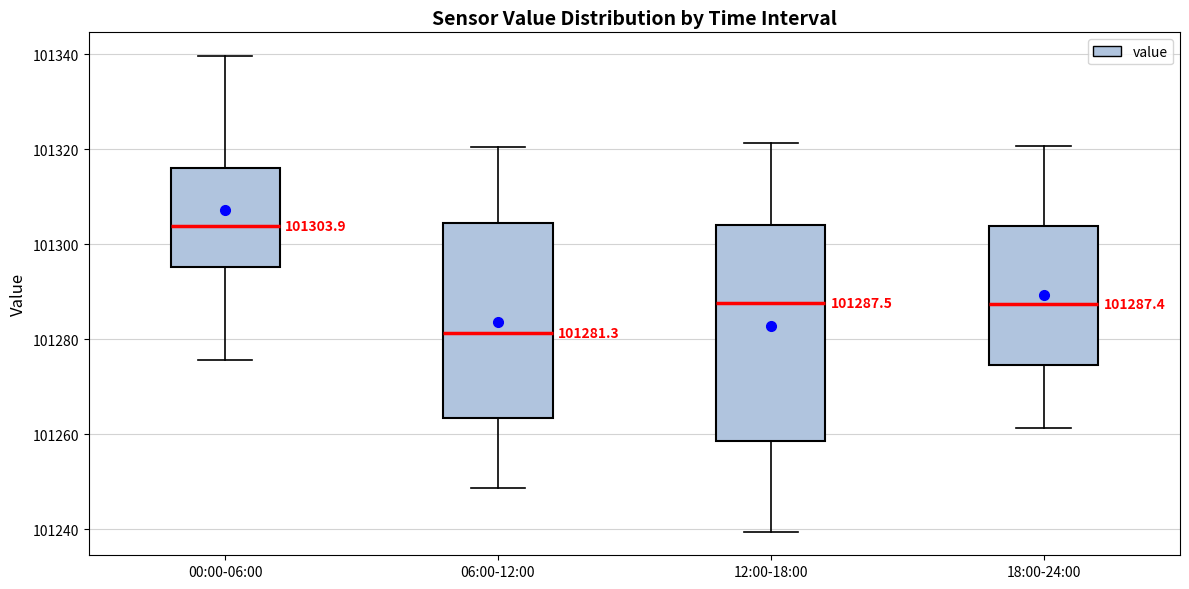

Which box has the highest median line?

00:00-06:00